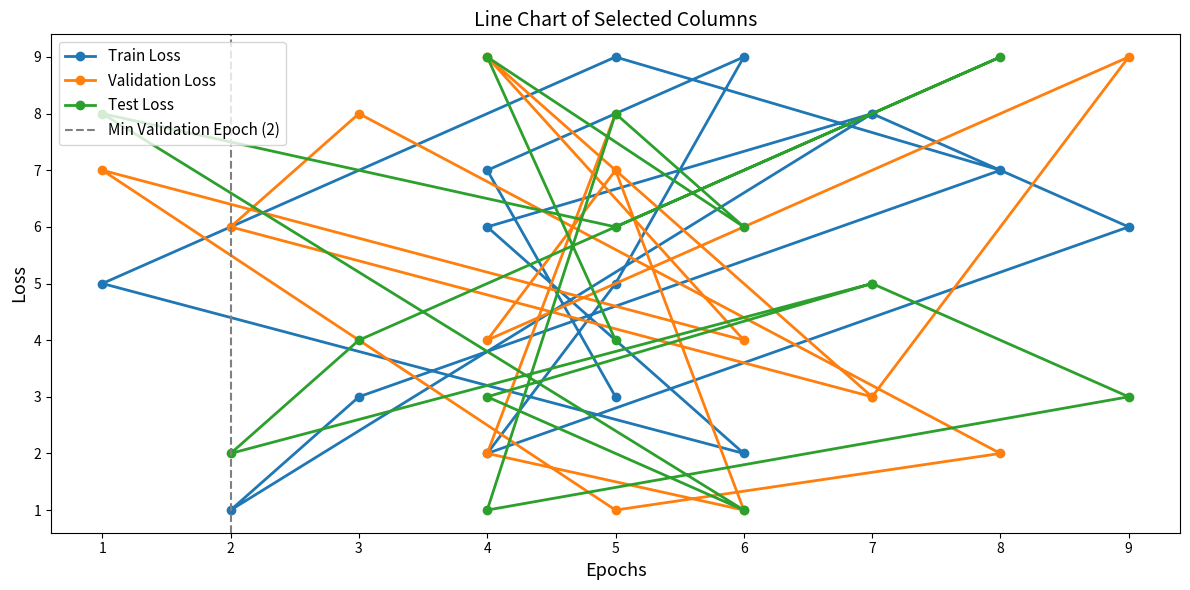

How many distinct data groups are displayed?

3